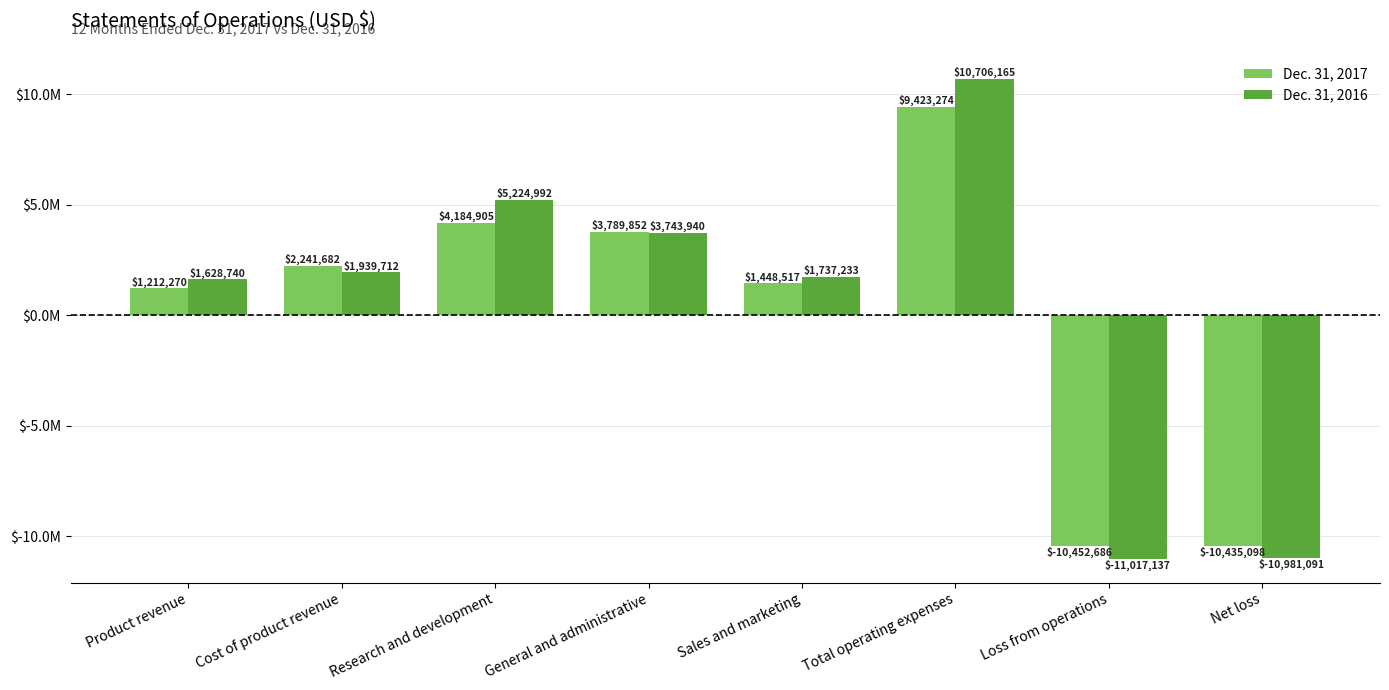

Is it true that Dec. 31, 2017 equals 1212270 at Product revenue?

True